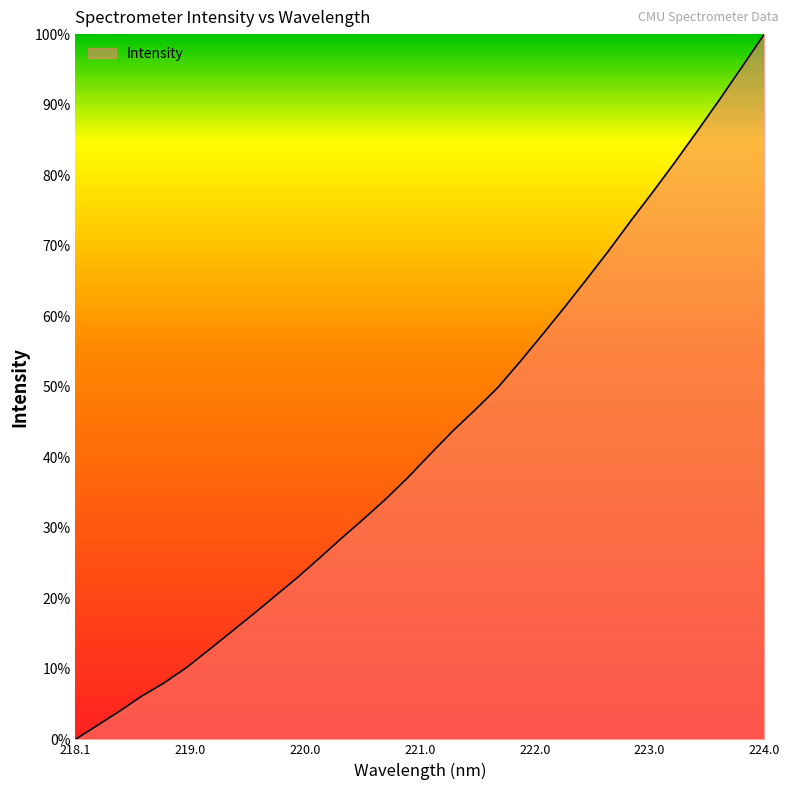

What is the difference between the maximum and minimum values?

100.0